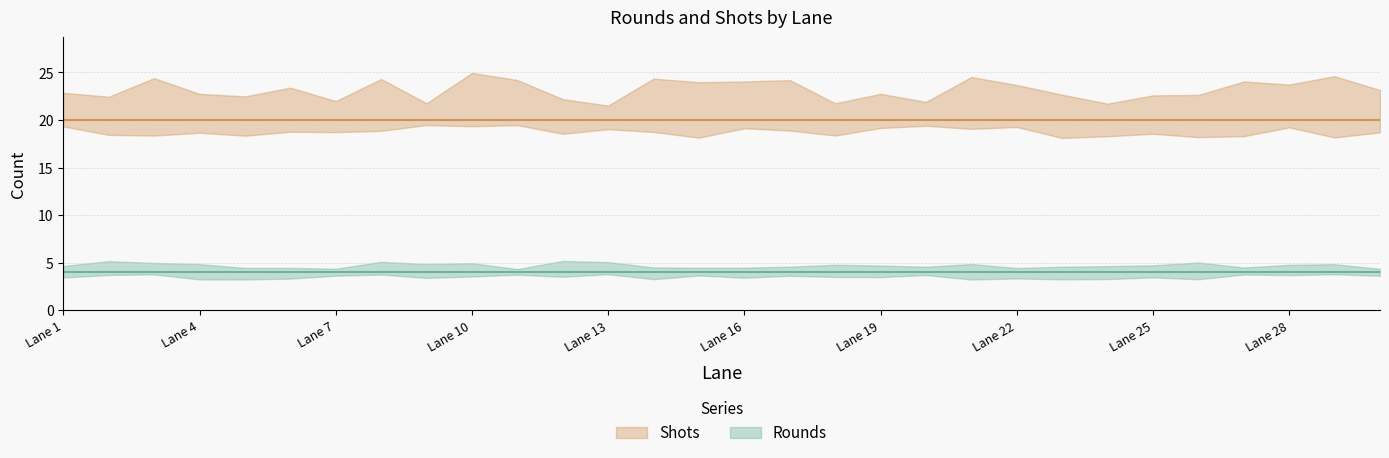

What is the difference between the highest and lowest values at 25?

16